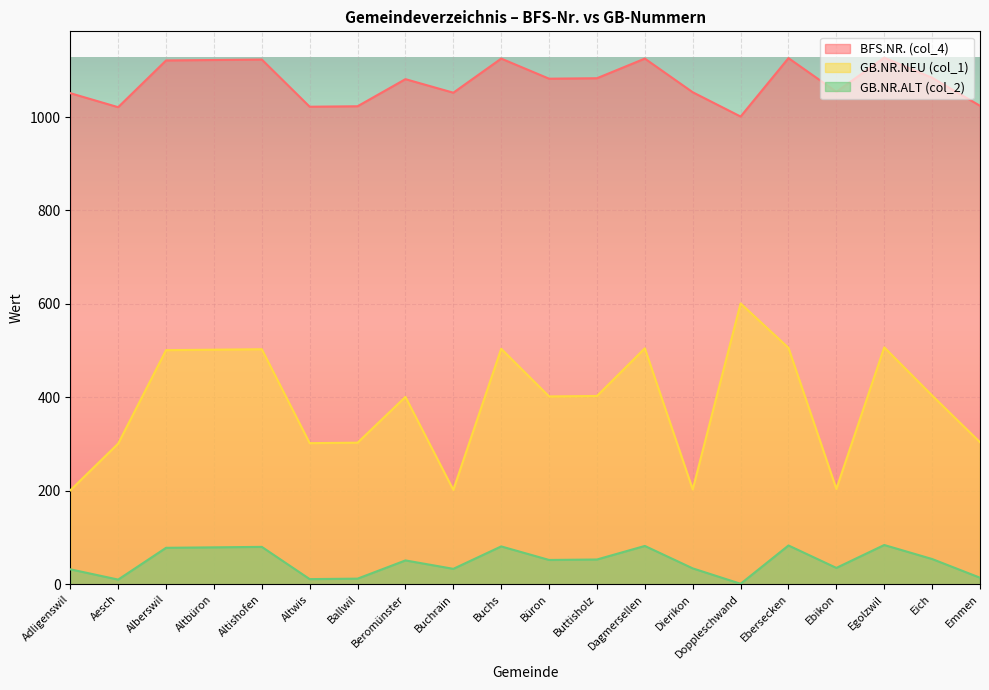

True or false: BFS.NR. (col_4) and GB.NR.ALT (col_2) cross at least once.

False